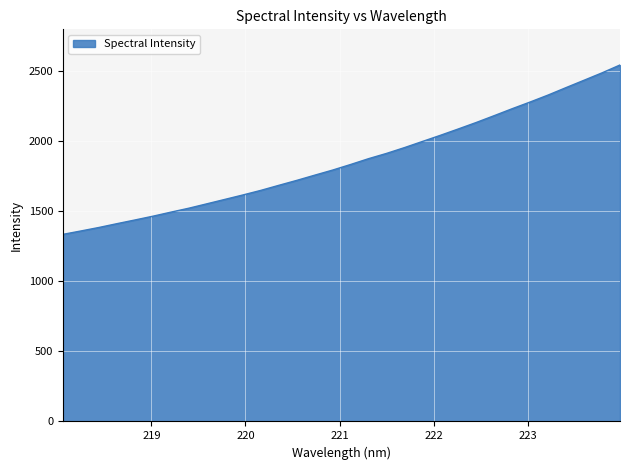

Count the number of data series in this chart.

1